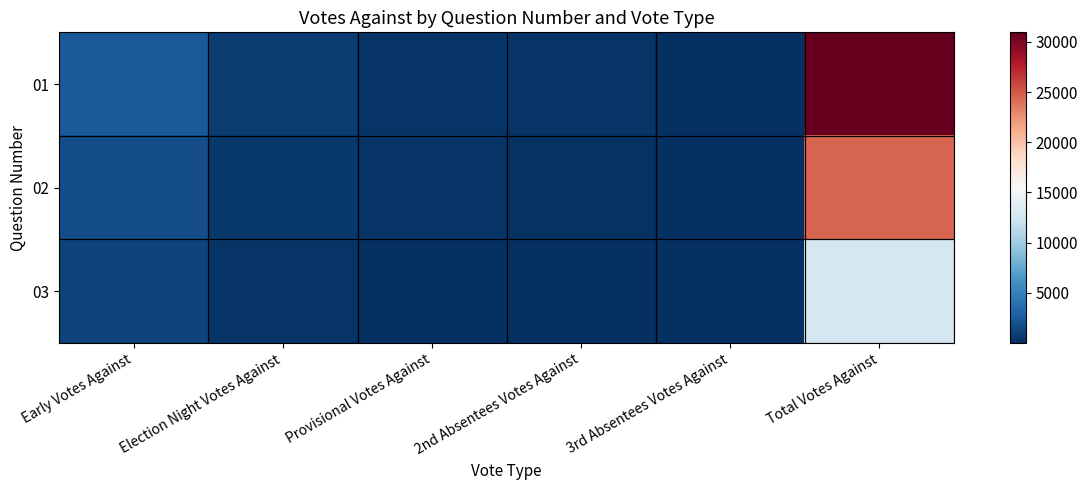

Which has a higher value, Provisional Votes Against or Election Night Votes Against?

Election Night Votes Against